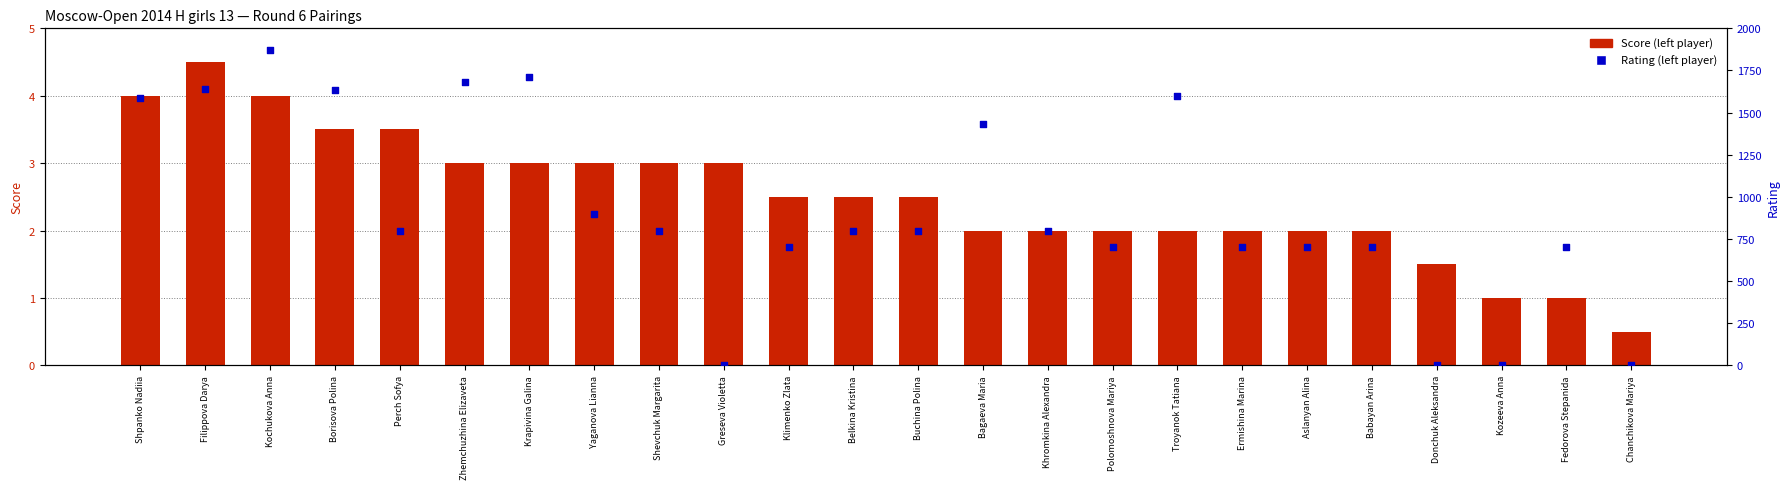

Which series has the widest spread of Y values?

Rating (left player)